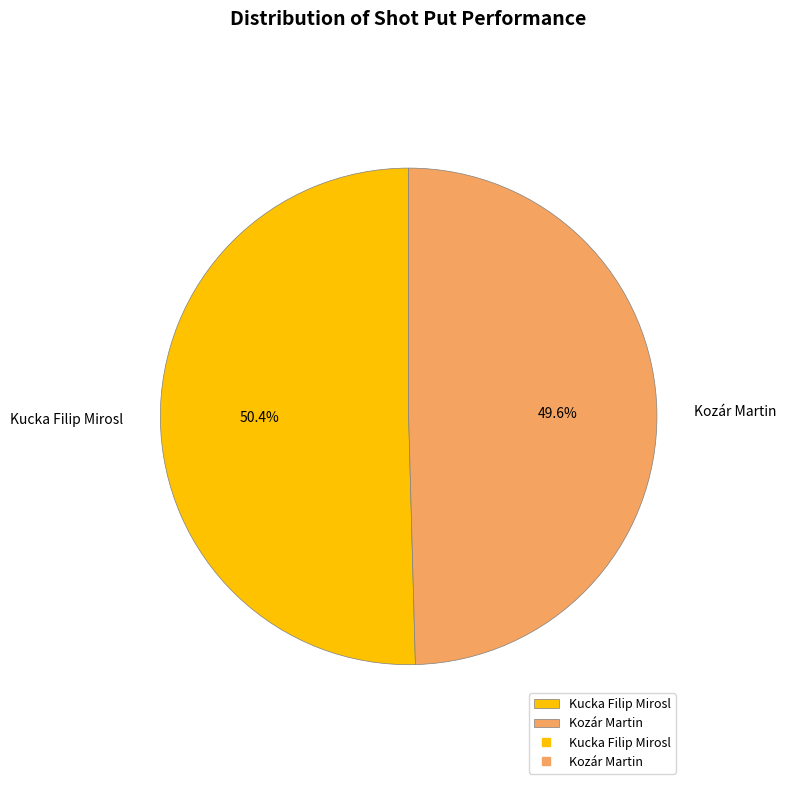

How many segments does this pie chart have?

2